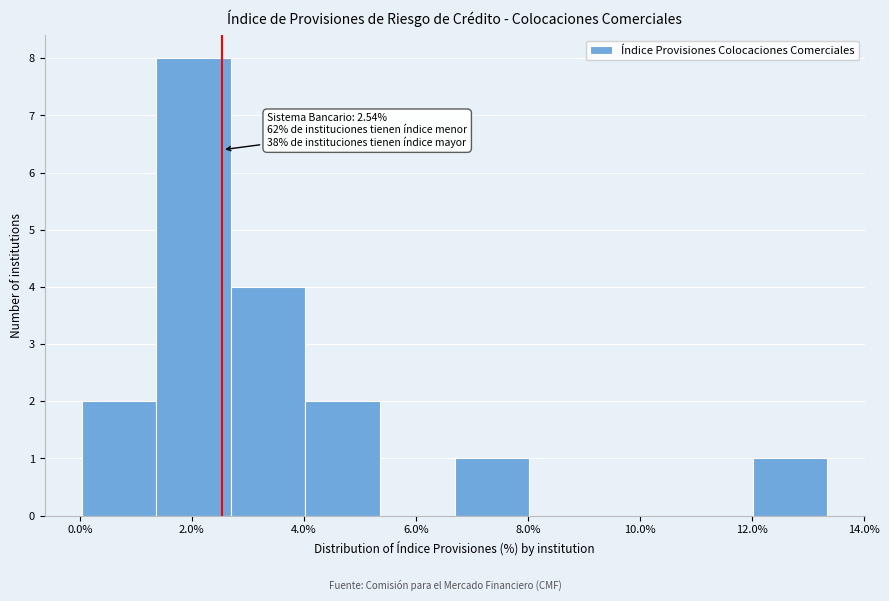

Over which range of the x-axis is the bar tallest?

1.4 to 2.6